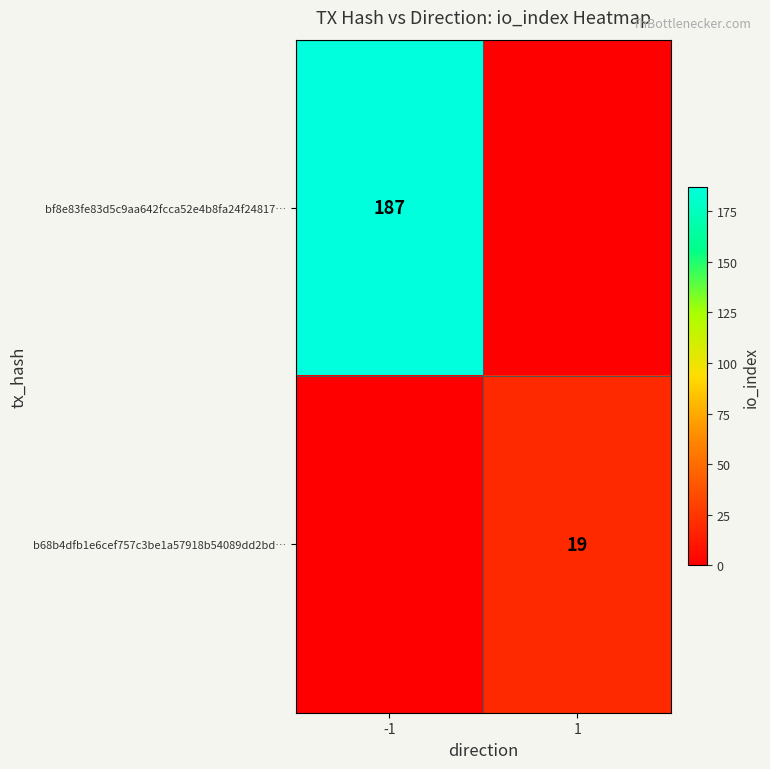

The value of bf8e83fe83d5c9aa642fcca52e4b8fa24f24817… at -1 is 187. True or false?

True